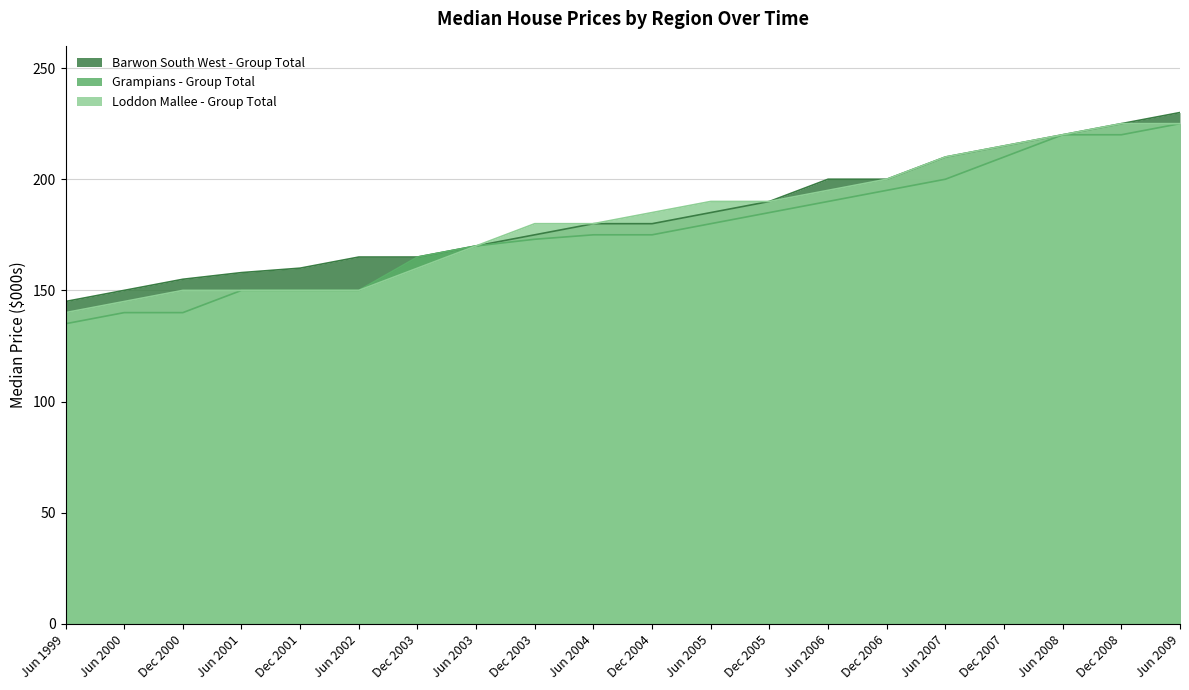

What is the value of the Grampians - Group Total point at the 5th from the left?

150